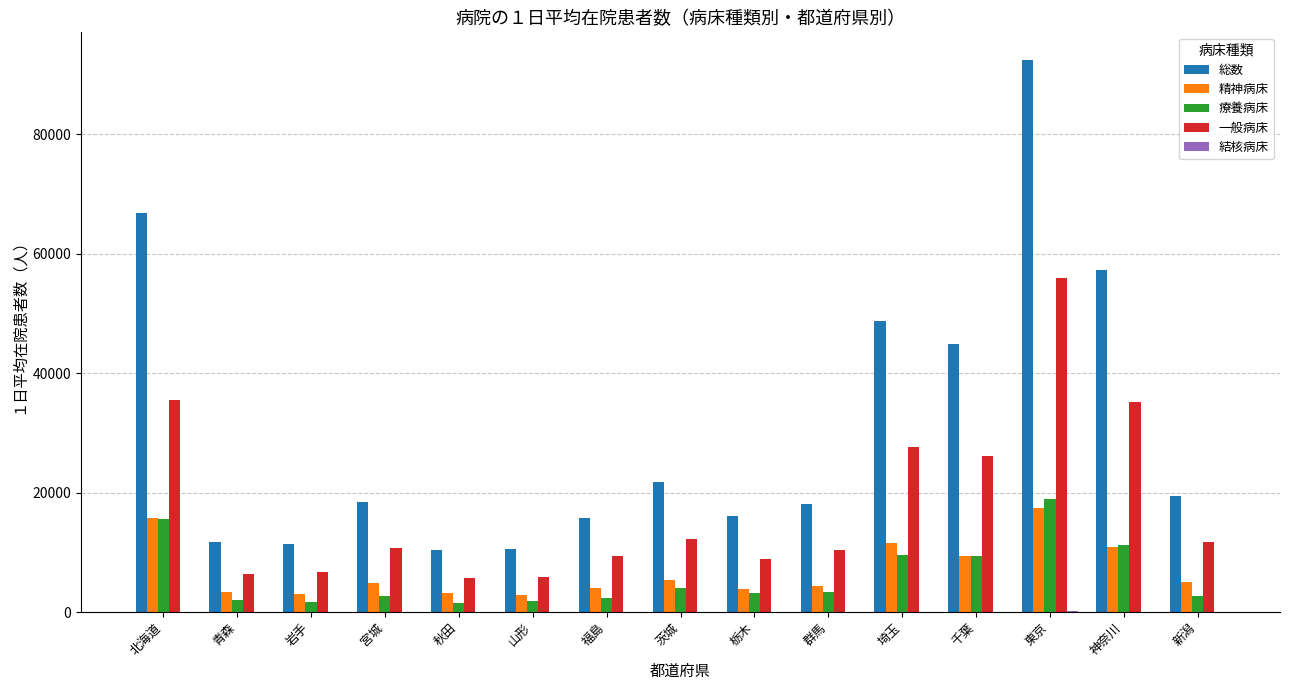

What is the greatest value displayed?

92414